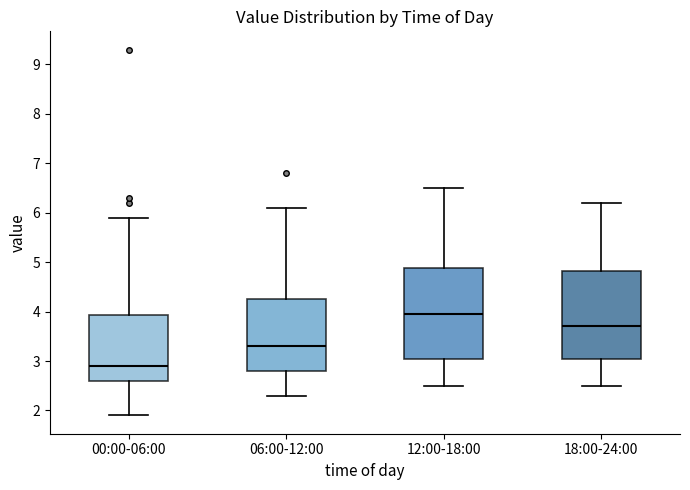

Which box has the highest median line?

12:00-18:00